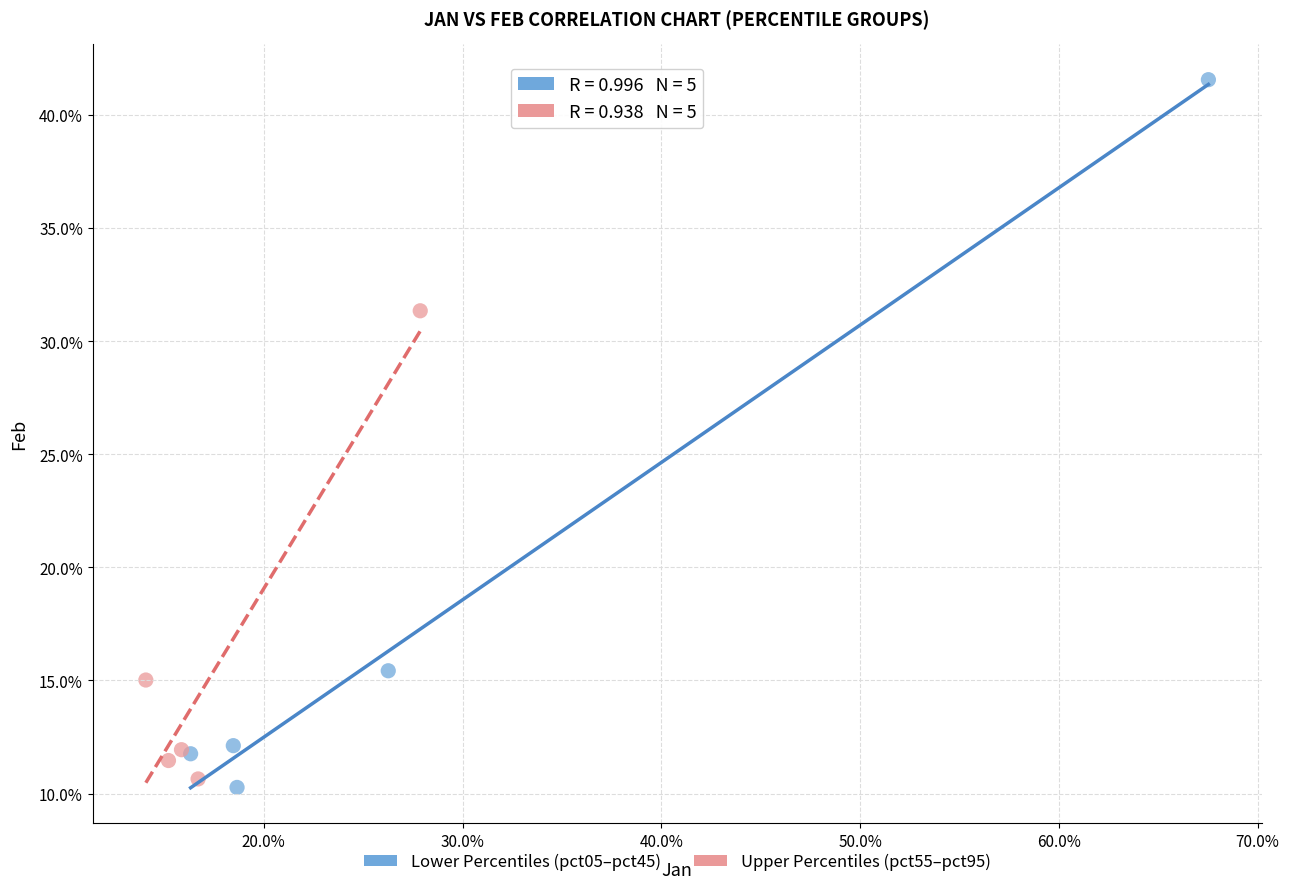

What are all the series names shown in the legend?

Lower Percentiles (pct05–pct45), Upper Percentiles (pct55–pct95)